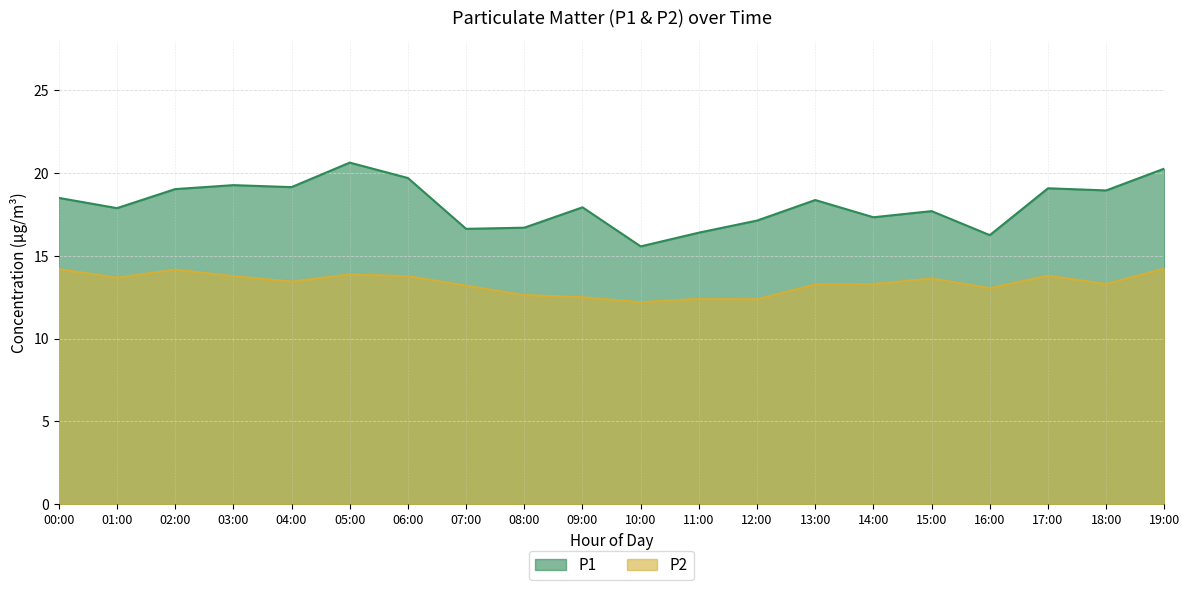

True or false: P2 and P1 intersect in this chart.

False